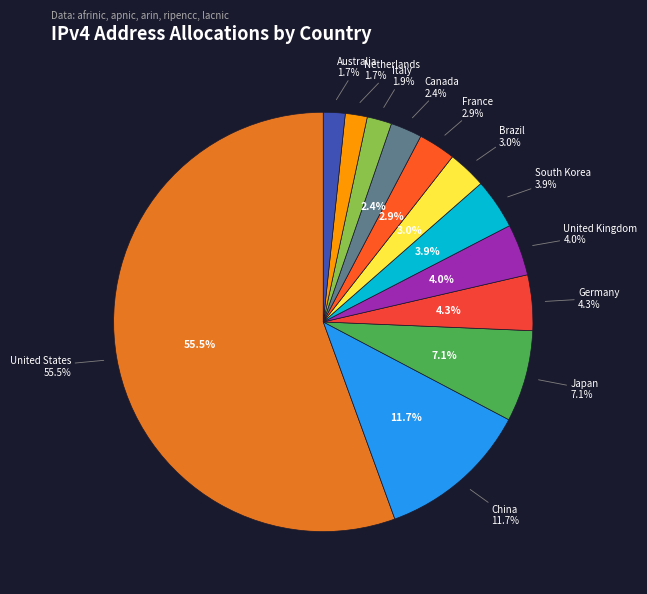

How many segments does this pie chart have?

12